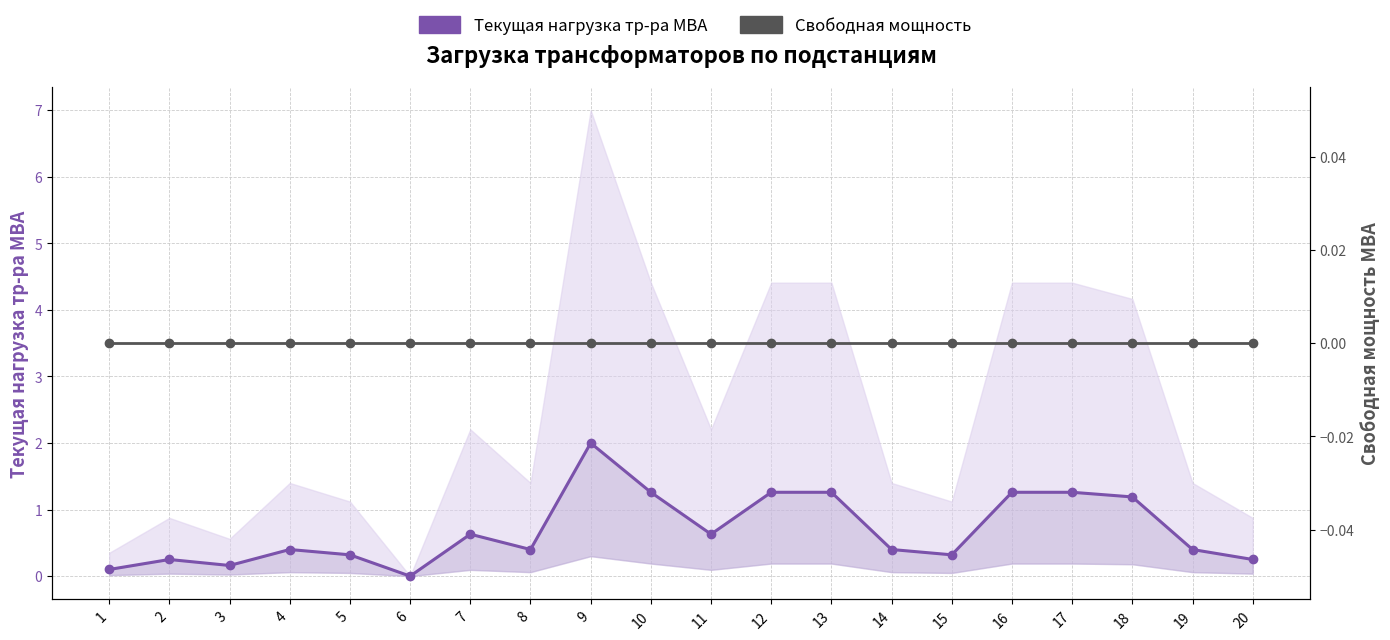

Rank the series by their maximum value, from lowest to highest.

Свободная мощность, Текущая нагрузка тр-ра МВА